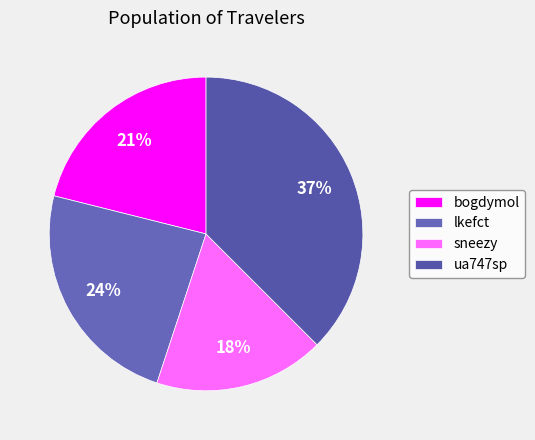

How many segments does this pie chart have?

4